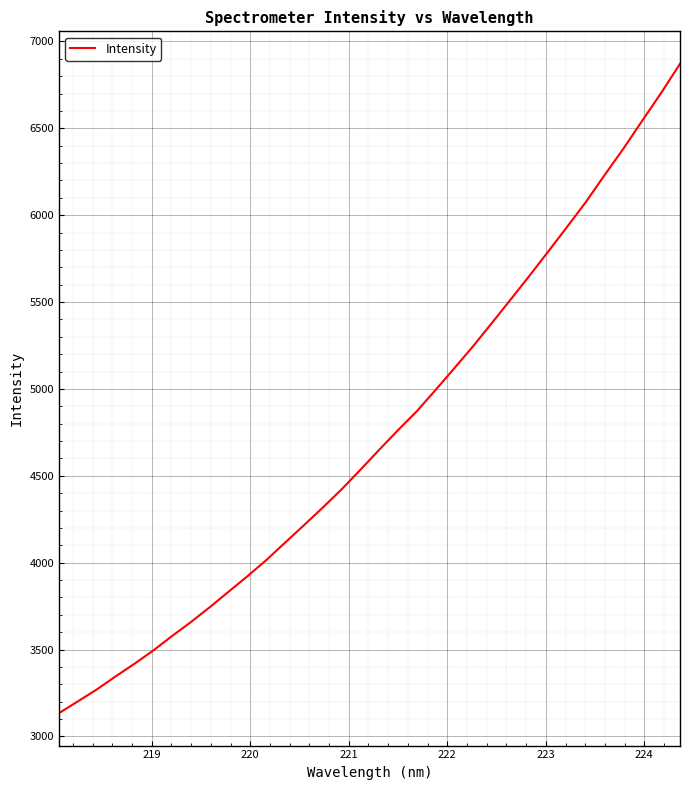

Count the number of categories in the chart.

34